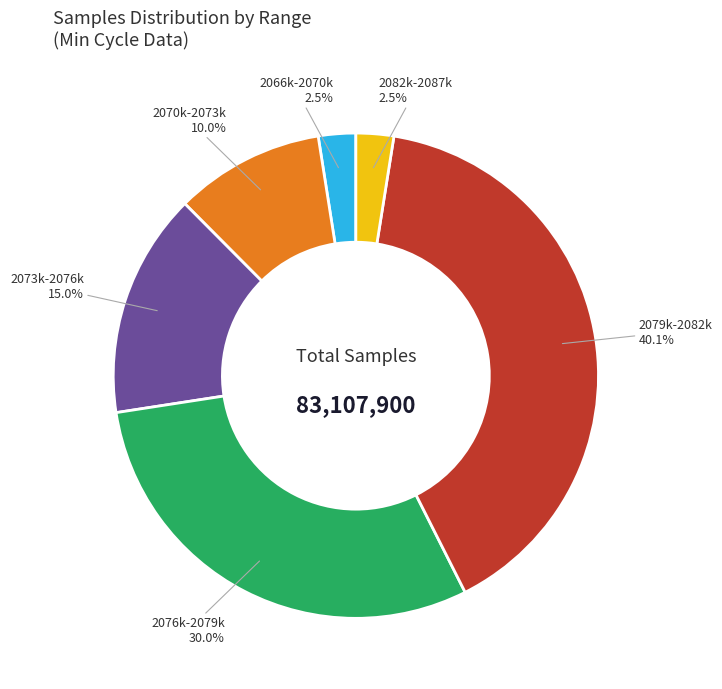

Does any single category account for the majority?

No